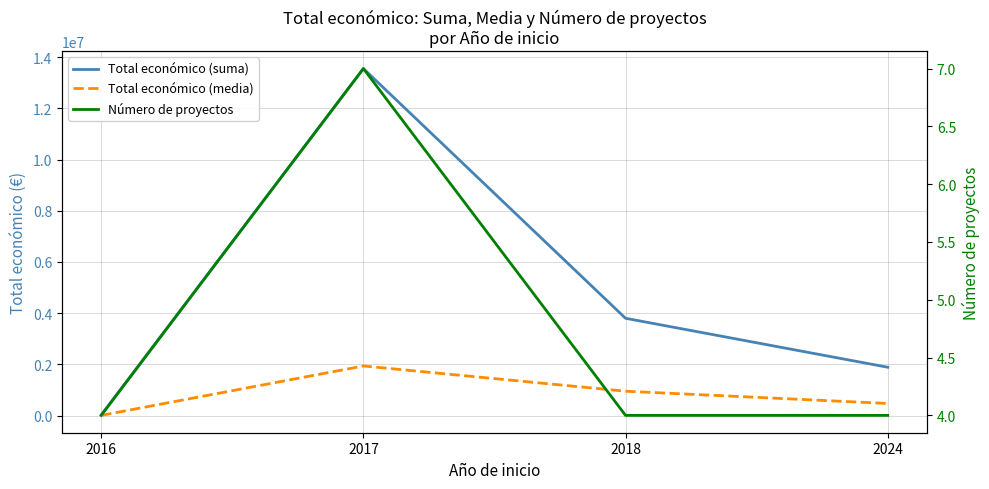

At which category is the sum across all series the highest?

2017